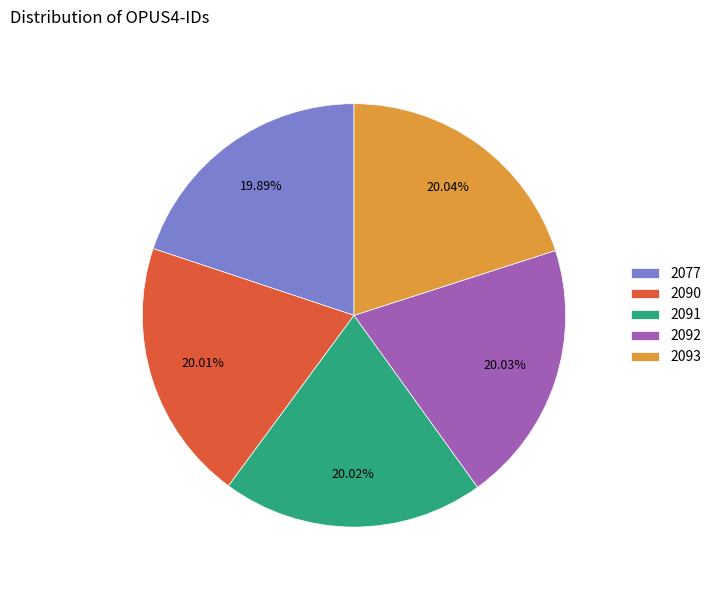

Approximately how many times larger is the value at 2090 compared to 2077?

1.0